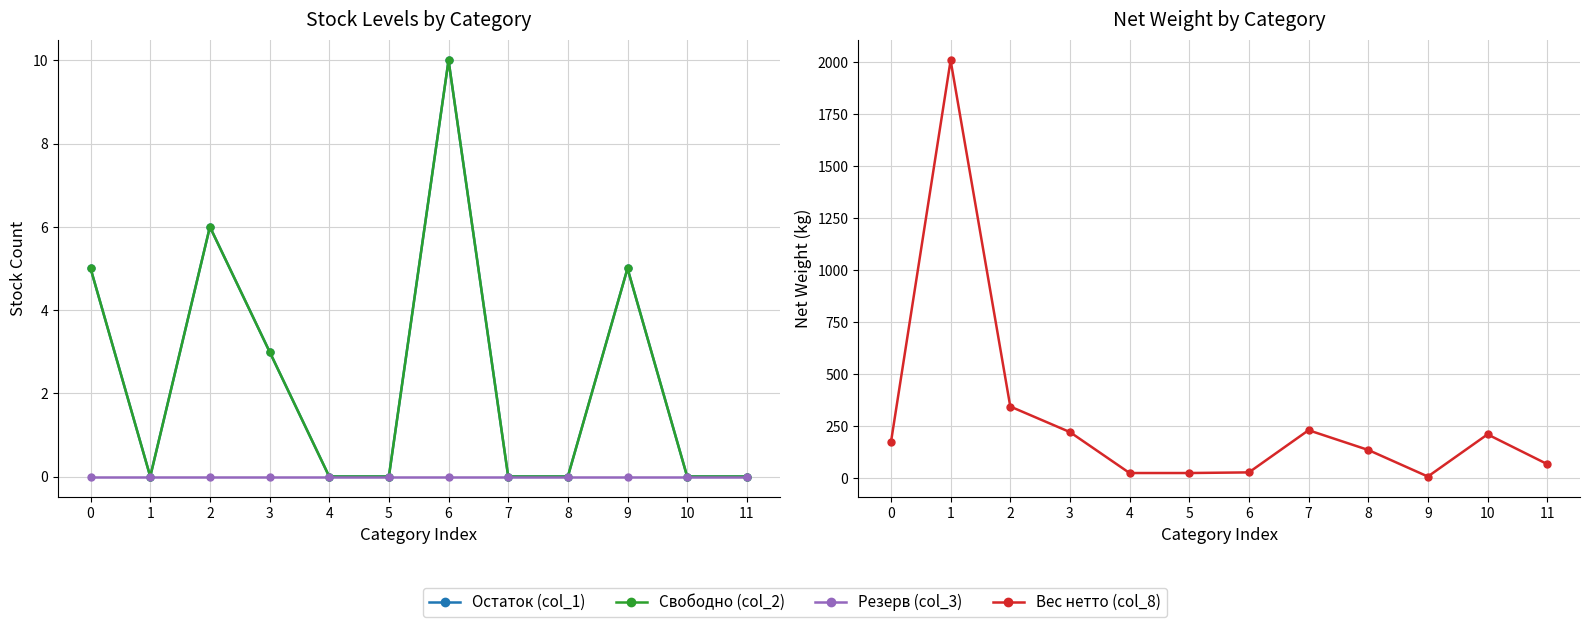

Between 0 and 10, which series saw the biggest shift?

Вес нетто (col_8)